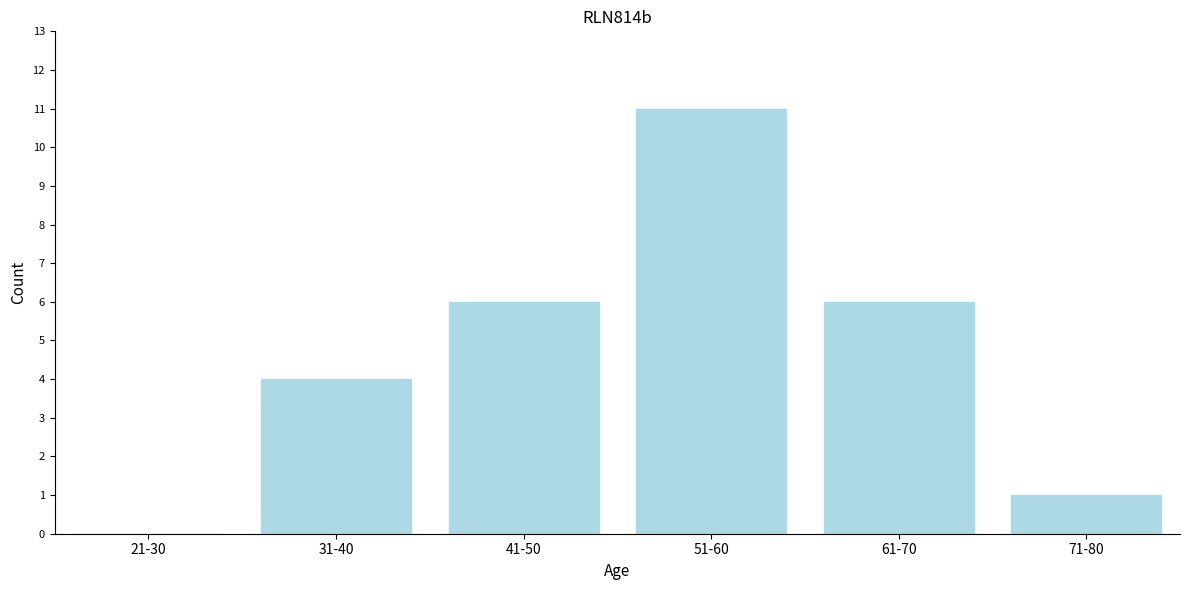

Reading left to right, what are all the values shown in this chart?

21-30=0	31-40=4	41-50=6	51-60=11	61-70=6	71-80=1